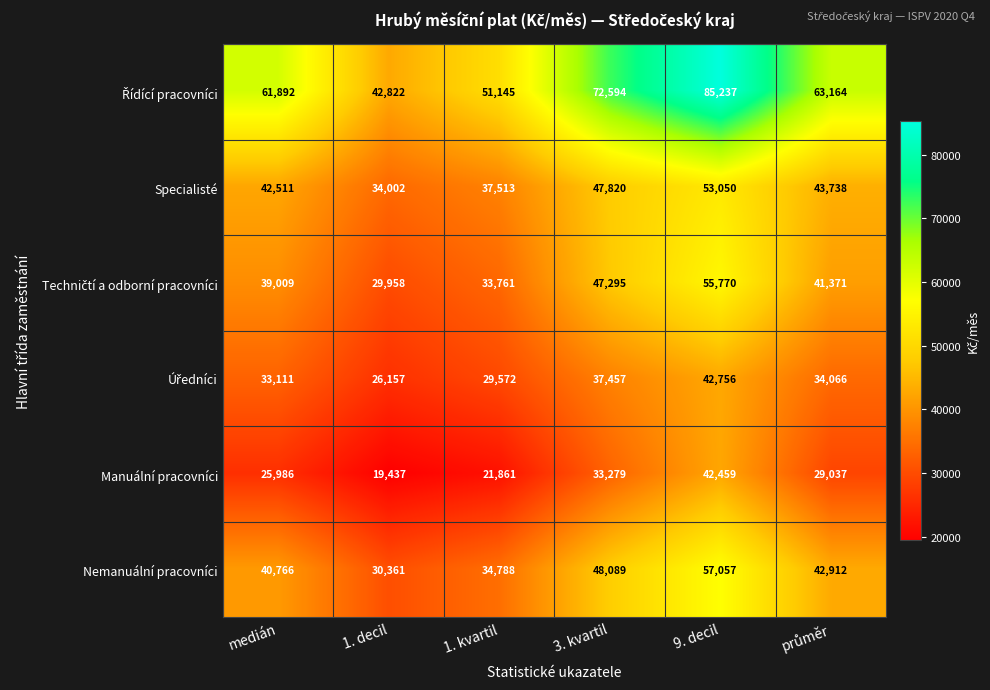

What is the difference between the highest and lowest values at 3. kvartil?

39315